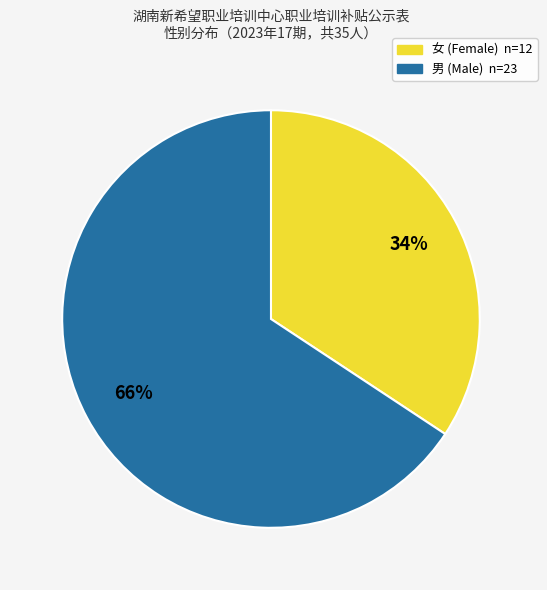

How many slices are in this pie chart?

2